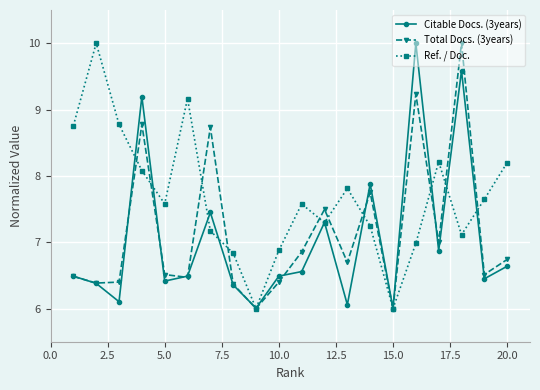

Which series has the largest total across all categories?

Ref. / Doc.